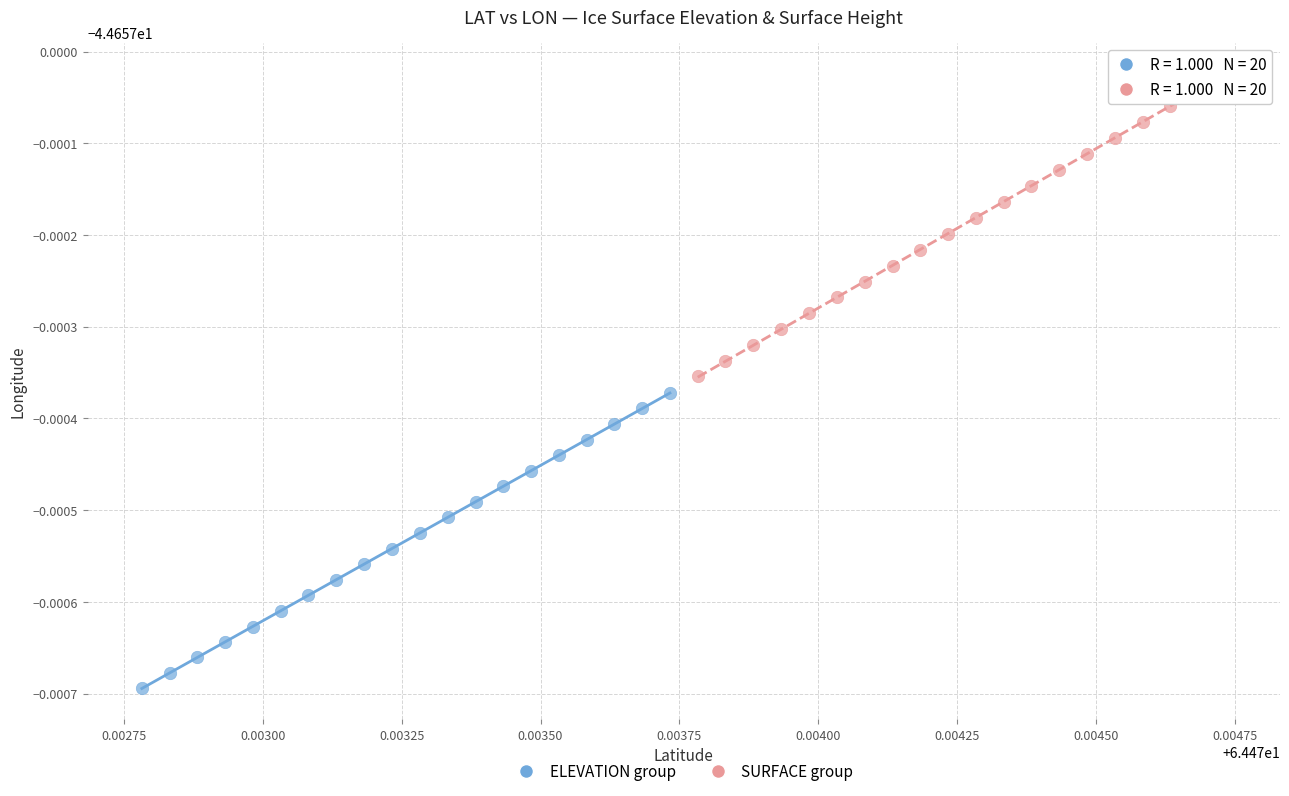

What are all the series names shown in the legend?

ELEVATION group, SURFACE group